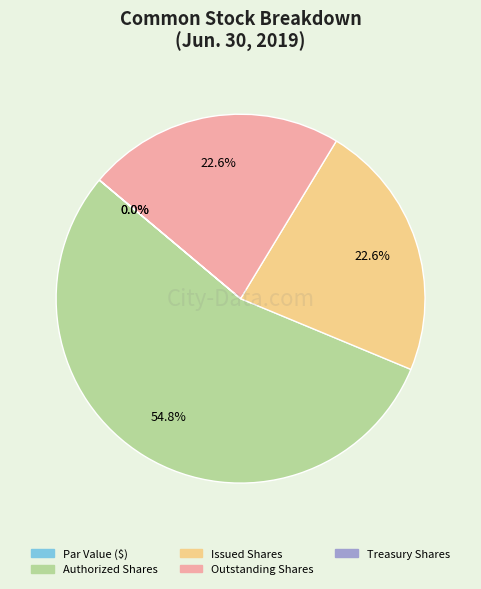

To the nearest percent, what percentage of the pie is Outstanding Shares?

23%